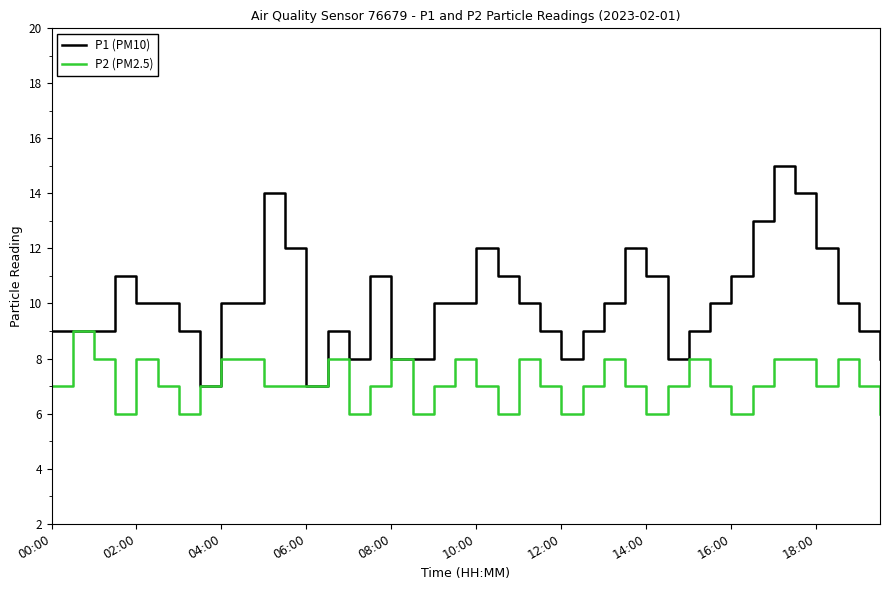

What is the maximum value shown in the chart?

15